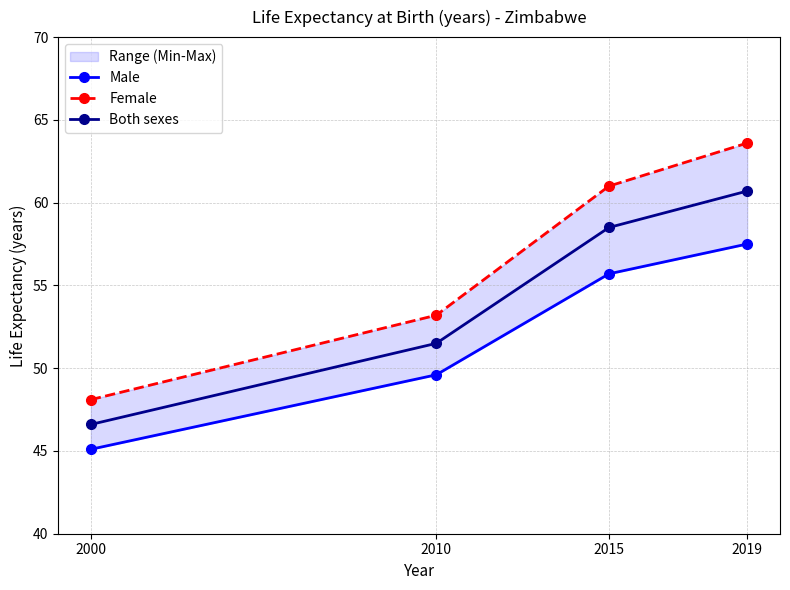

The value of Male at 2000 is 45.1. True or false?

True